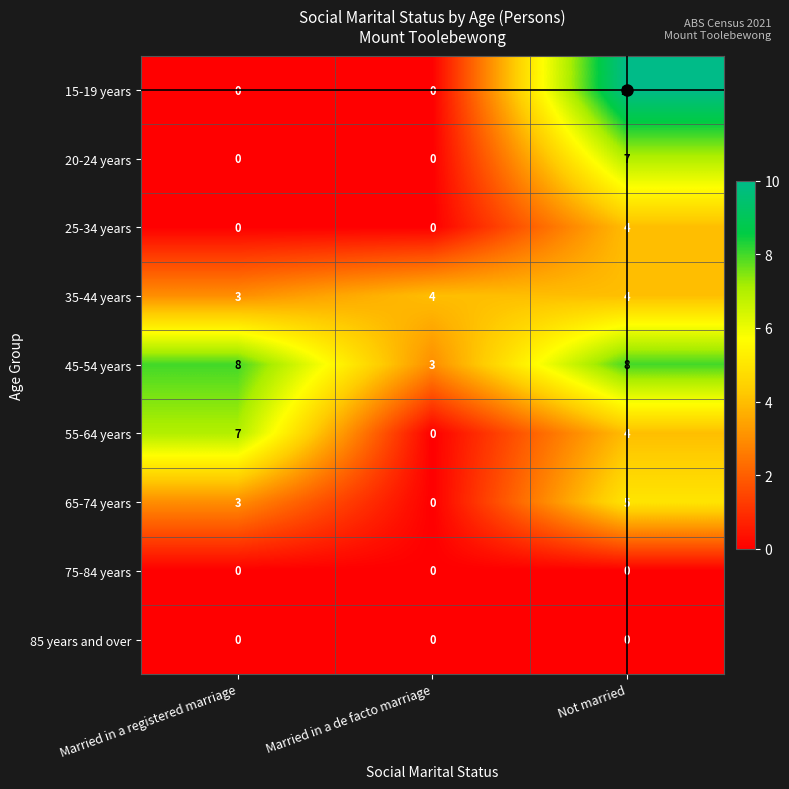

What is the average value of the 55-64 years series?

4